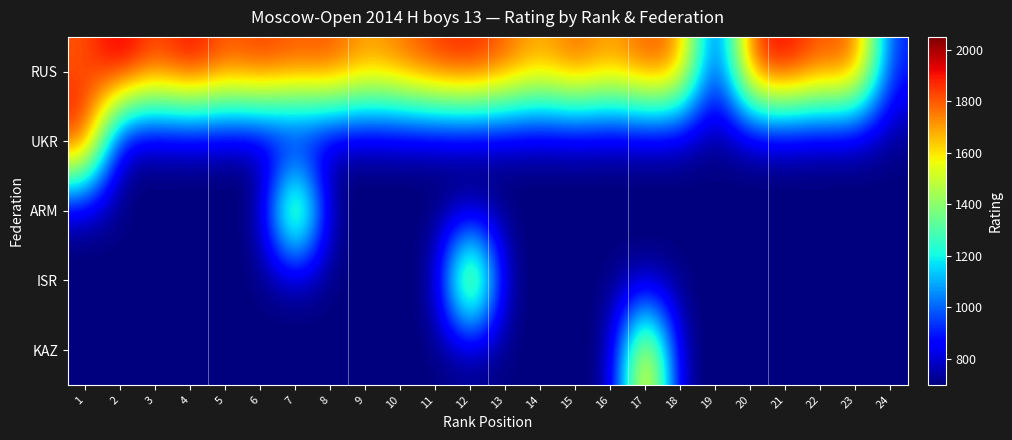

Reading left to right, extract all data points from this chart.

RUS: 1=1799	2=2008	3=1819	4=1961	5=1810	6=1872	7=1816	8=1845	9=1704	10=1776	11=1871	12=1907	13=1811	14=1680	15=1817	16=1692	17=1836	18=1776	19=800	20=1879	21=1960	22=1800	23=1855	24=900
UKR: 1=1961	2=700	3=700	4=700	5=700	6=700	7=700	8=700	9=700	10=700	11=700	12=700	13=700	14=700	15=700	16=700	17=700	18=700	19=700	20=700	21=700	22=700	23=700	24=700
ARM: 1=700	2=700	3=700	4=700	5=700	6=700	7=1816	8=700	9=700	10=700	11=700	12=700	13=700	14=700	15=700	16=700	17=700	18=700	19=700	20=700	21=700	22=700	23=700	24=700
ISR: 1=700	2=700	3=700	4=700	5=700	6=700	7=700	8=700	9=700	10=700	11=700	12=1907	13=700	14=700	15=700	16=700	17=700	18=700	19=700	20=700	21=700	22=700	23=700	24=700
KAZ: 1=700	2=700	3=700	4=700	5=700	6=700	7=700	8=700	9=700	10=700	11=700	12=700	13=700	14=700	15=700	16=700	17=1836	18=700	19=700	20=700	21=700	22=700	23=700	24=700